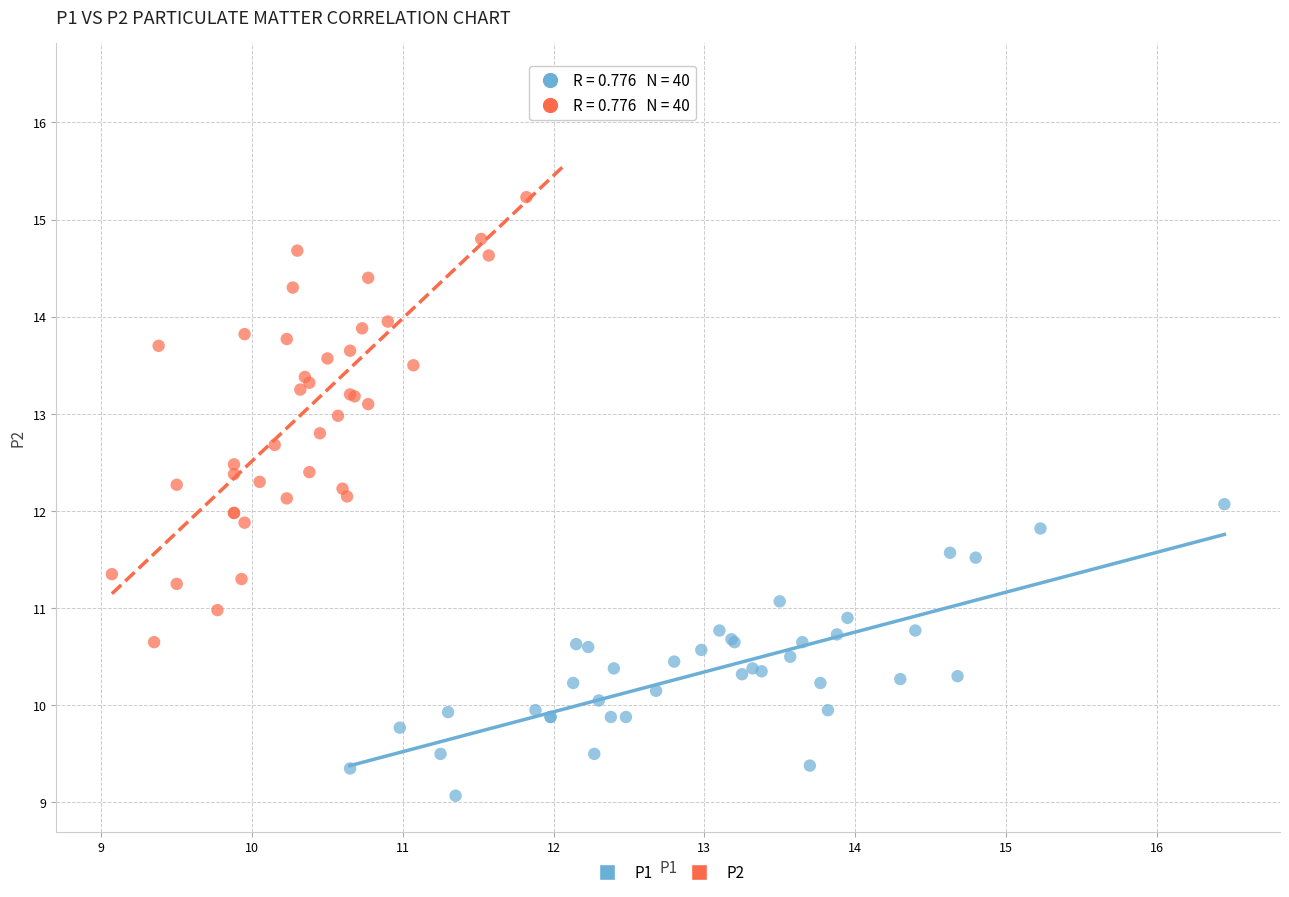

Which series has the largest Y range (max minus min)?

P2